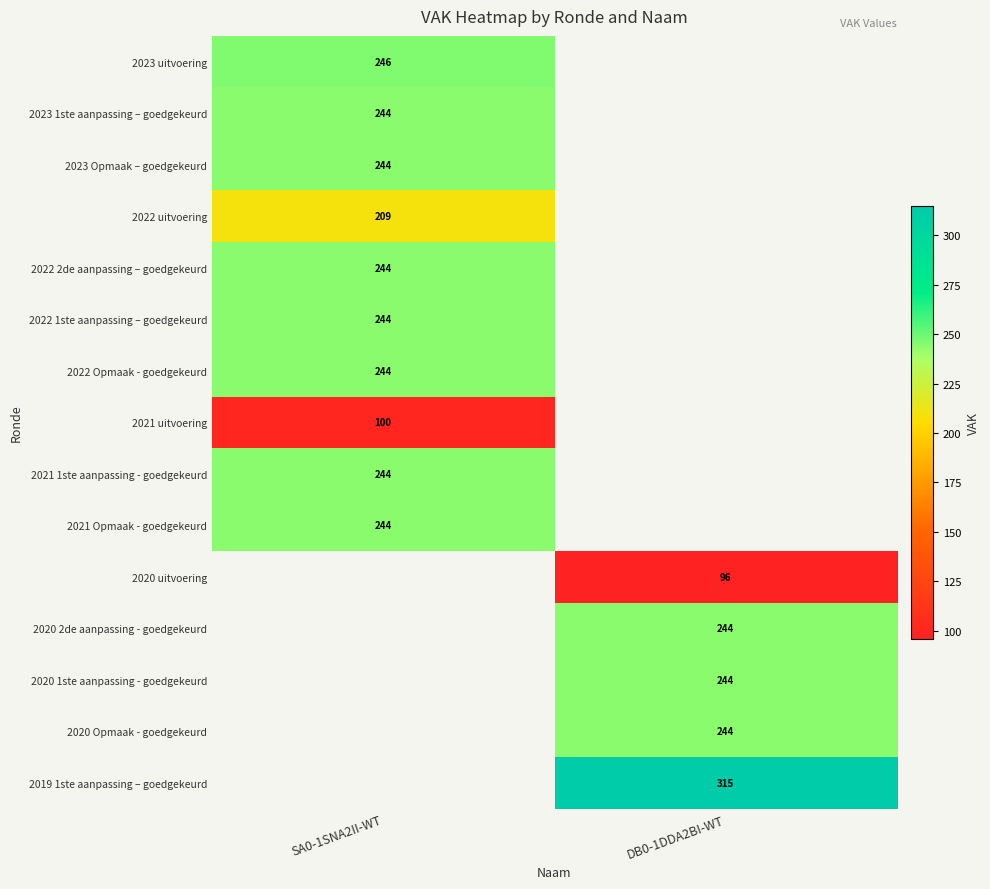

True or false: 2020 2de aanpassing - goedgekeurd has a value of 244 at DB0-1DDA2BI-WT.

True